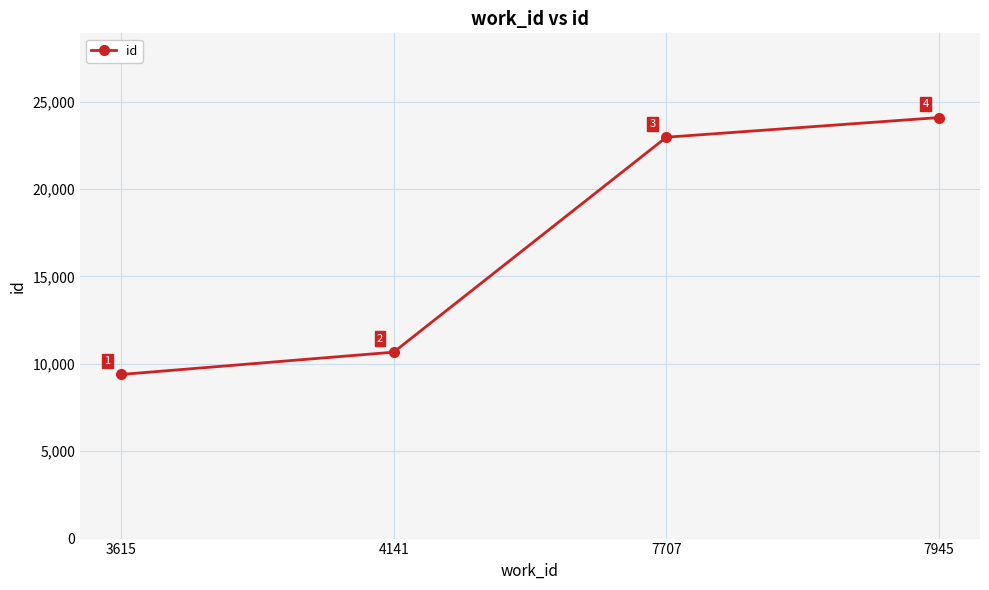

The chart shows a value of 13208 at 3615. True or false?

False